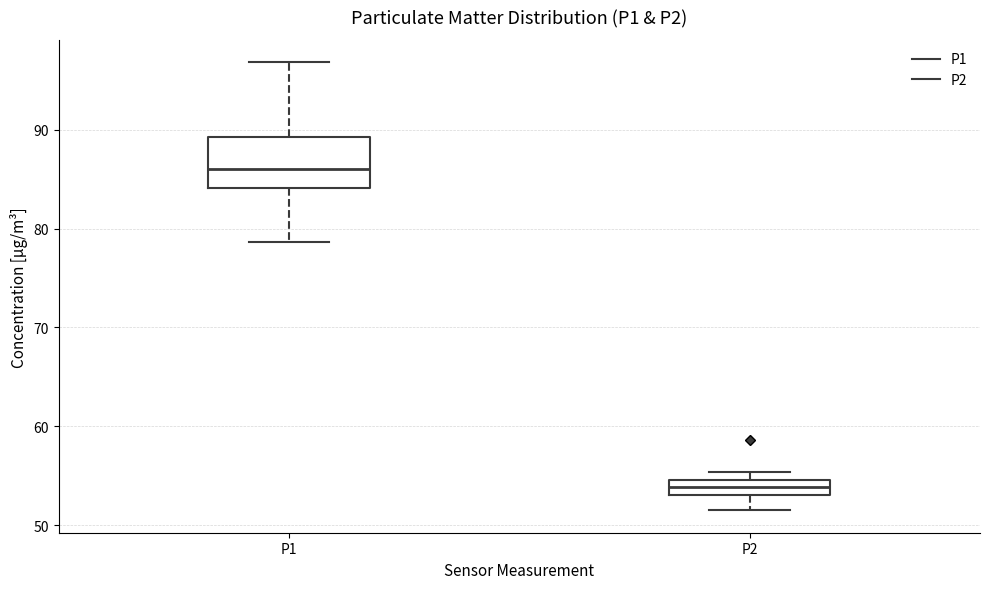

Which box is the tallest, from its lower edge to its upper edge?

P1